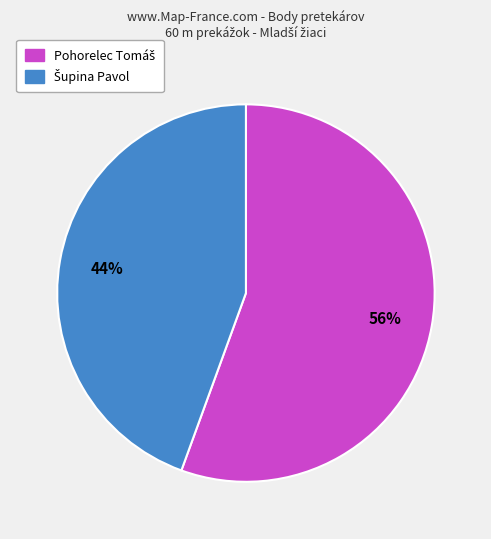

Does any single category account for the majority?

Yes